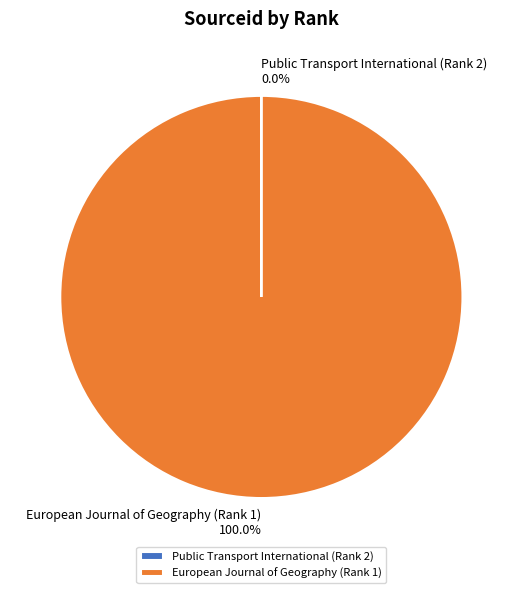

Is there any slice that represents more than half of the pie?

Yes